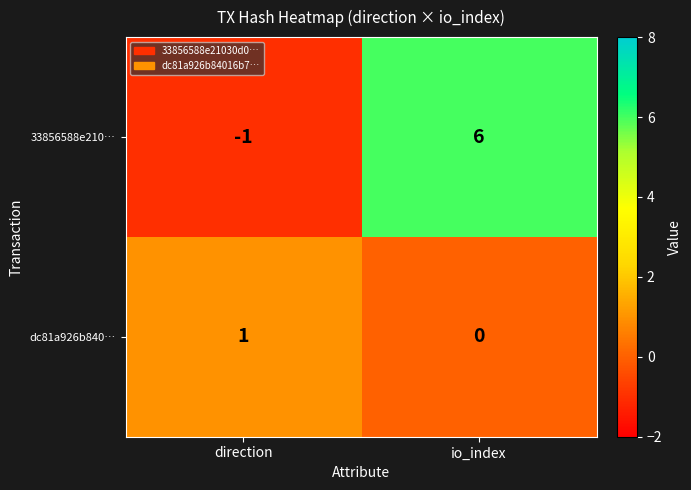

List the series in order of their peak value, highest first.

33856588e210…, dc81a926b840…